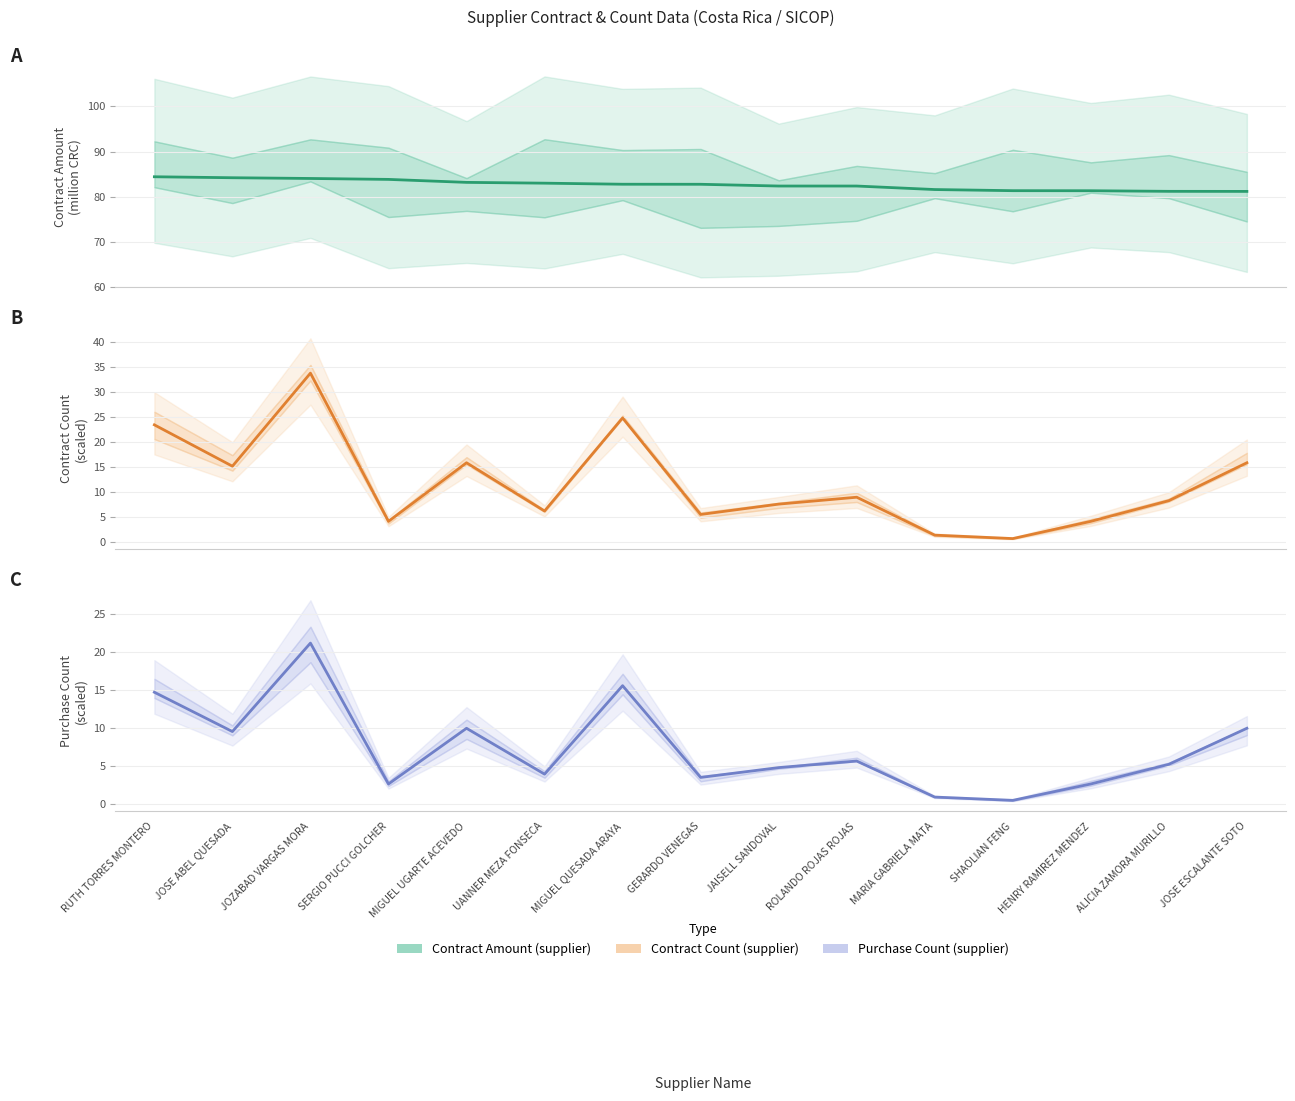

True or false: purchase_count.supplier (central) and contract_count.supplier (central) intersect in this chart.

False